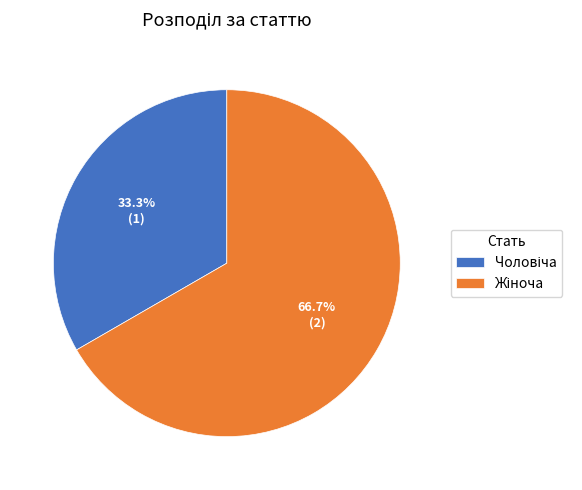

Is there any slice that represents more than half of the pie?

Yes